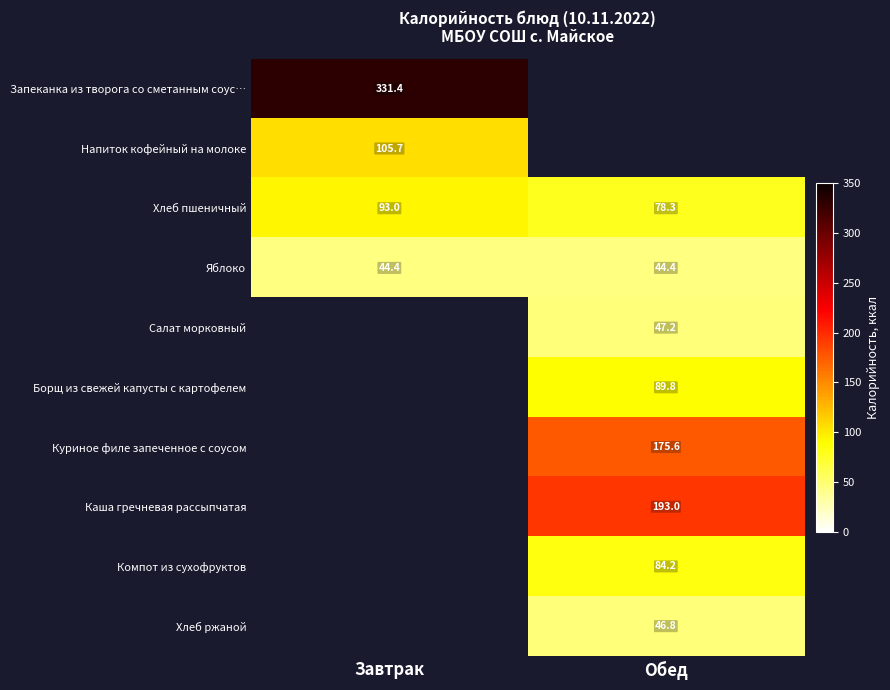

Is the value of Хлеб ржаной at Обед greater than the value of Яблоко at Завтрак?

Yes